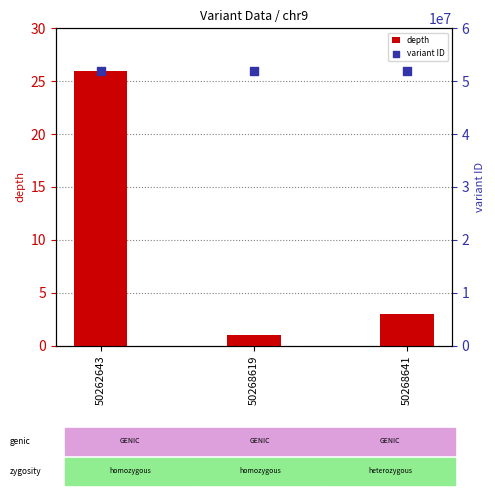

Which series has the widest spread of Y values?

depth